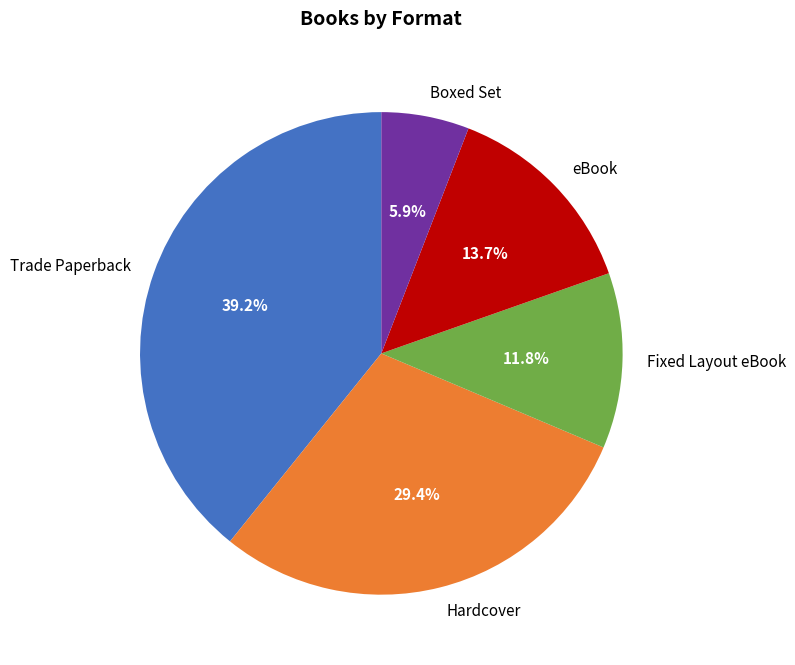

Does eBook account for over 50% of the chart?

No